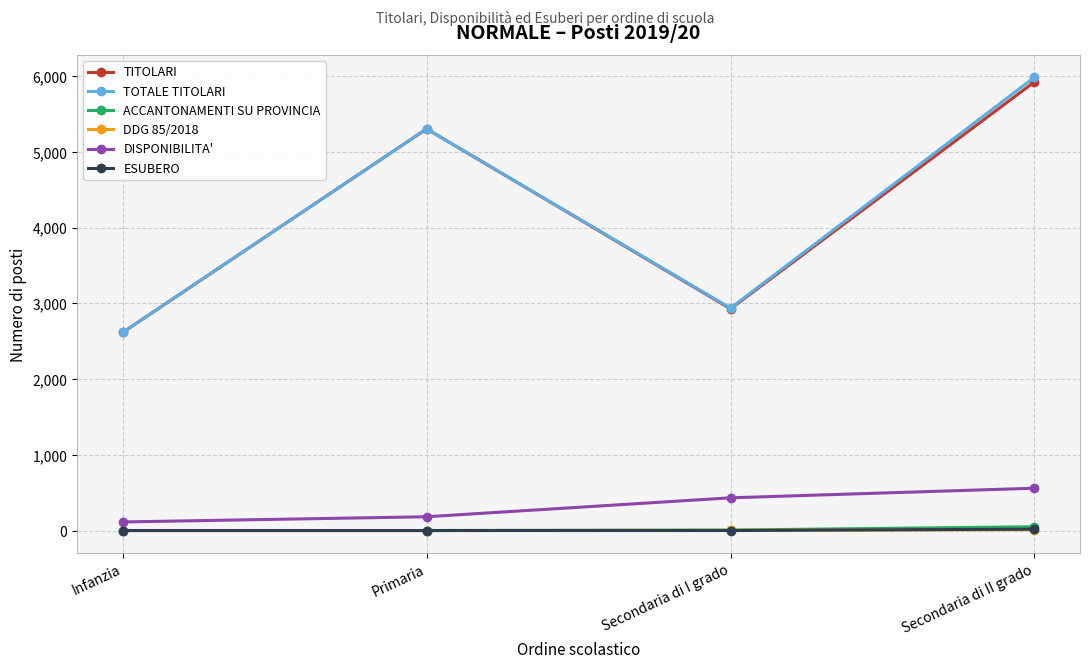

What is the label of the 3rd point from the left?

Secondaria di I grado